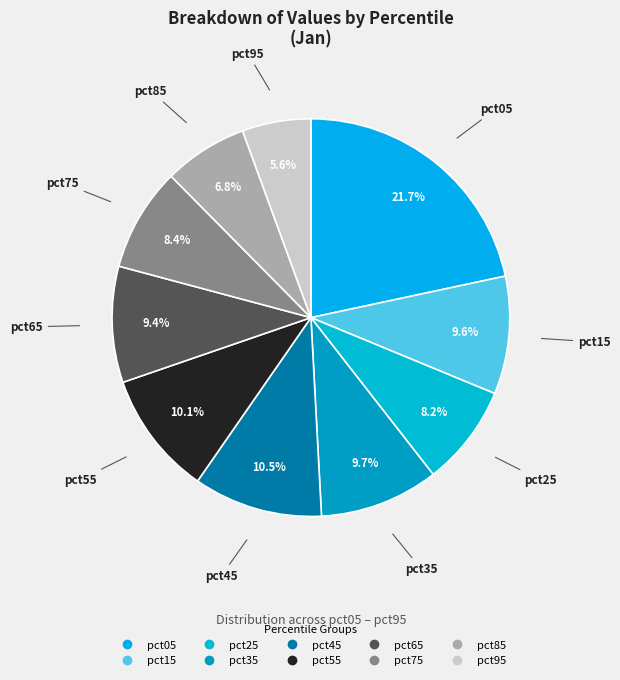

How much of the chart is everything except pct45?

89.5%